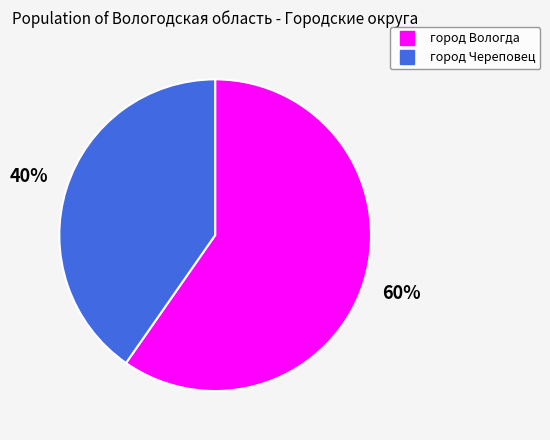

Do город Вологда and город Череповец together represent more than half of the pie?

Yes